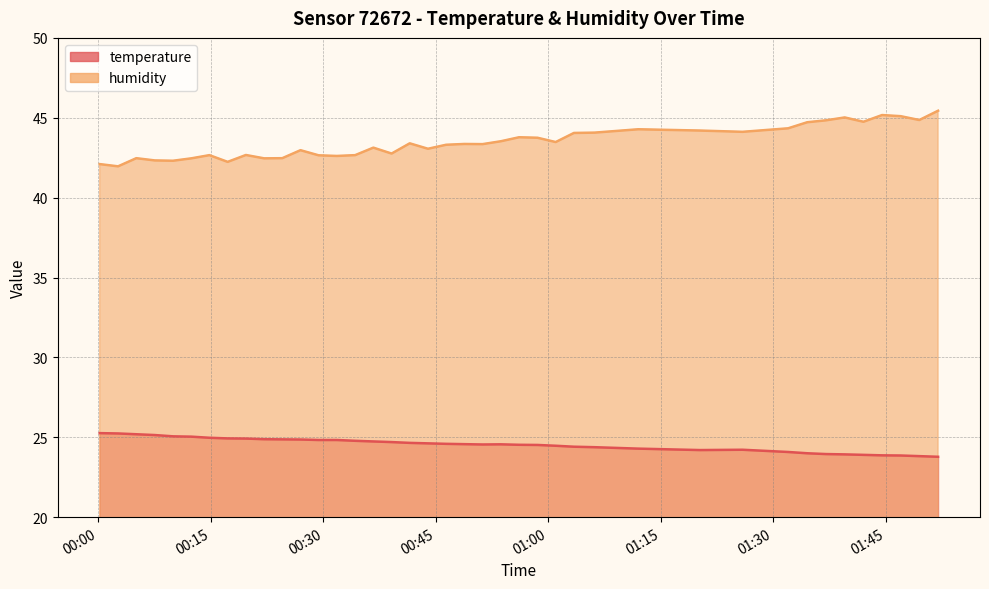

List the series in order of their overall mean, highest first.

humidity, temperature